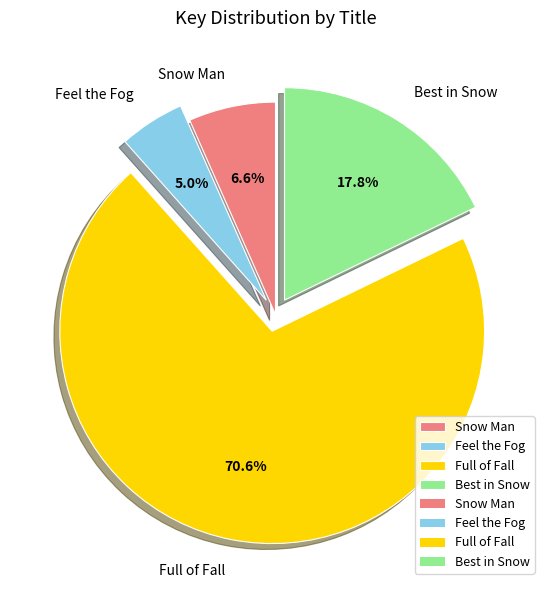

To the nearest percent, what portion does Snow Man represent?

7%